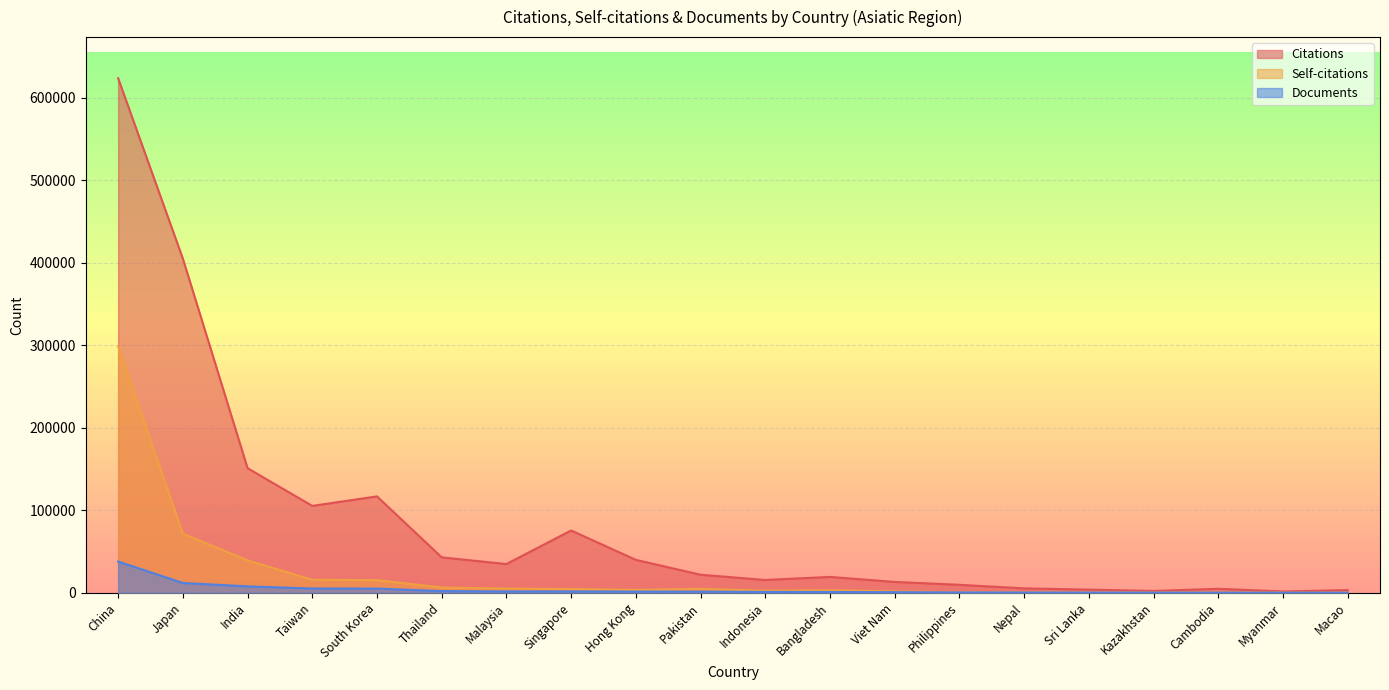

Reading left to right, transcribe all the data shown in this chart.

Citations: 623854	405200	151010	105319	116839	42918	34805	75510	39878	21853	15468	19213	13095	9620	5307	3788	2178	4802	1551	3230
Self-citations: 298970	71641	39239	15748	15268	6371	5013	4529	3367	4696	2434	3027	1597	618	451	334	307	277	170	99
Documents: 37837	11826	7736	5115	5033	1975	1592	1565	1401	1310	1001	886	681	403	292	228	207	142	98	97